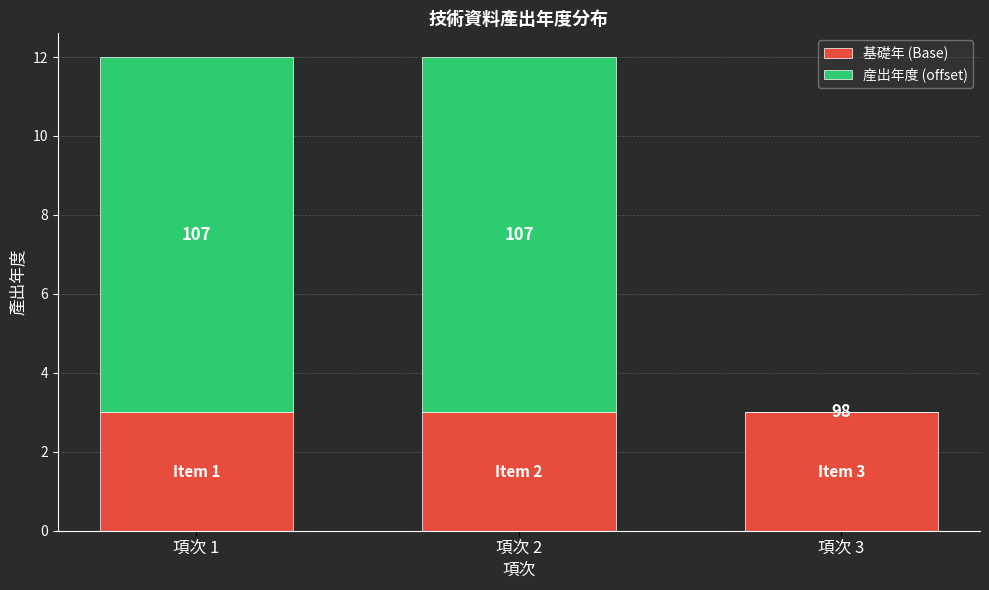

What is the value of the 基礎年 (Base) bar at the 3rd from the left?

3